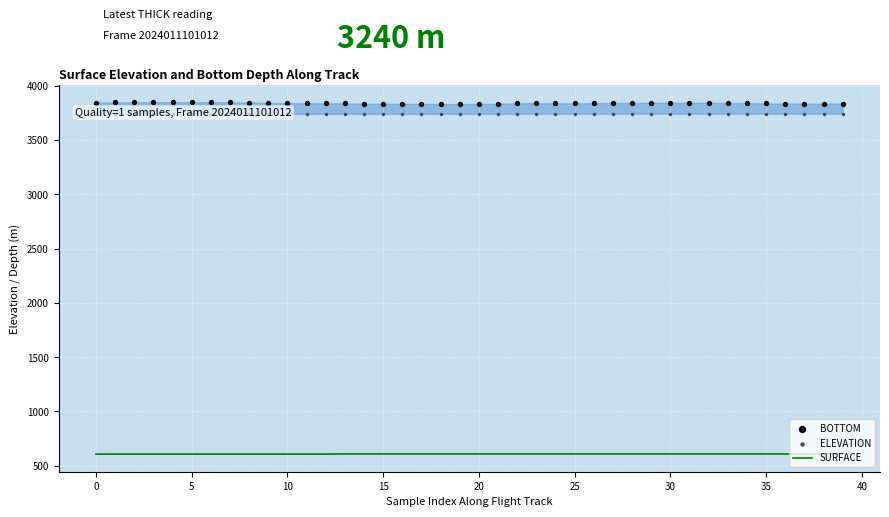

Is the value of BOTTOM at 16 greater than the value of SURFACE at 35?

Yes